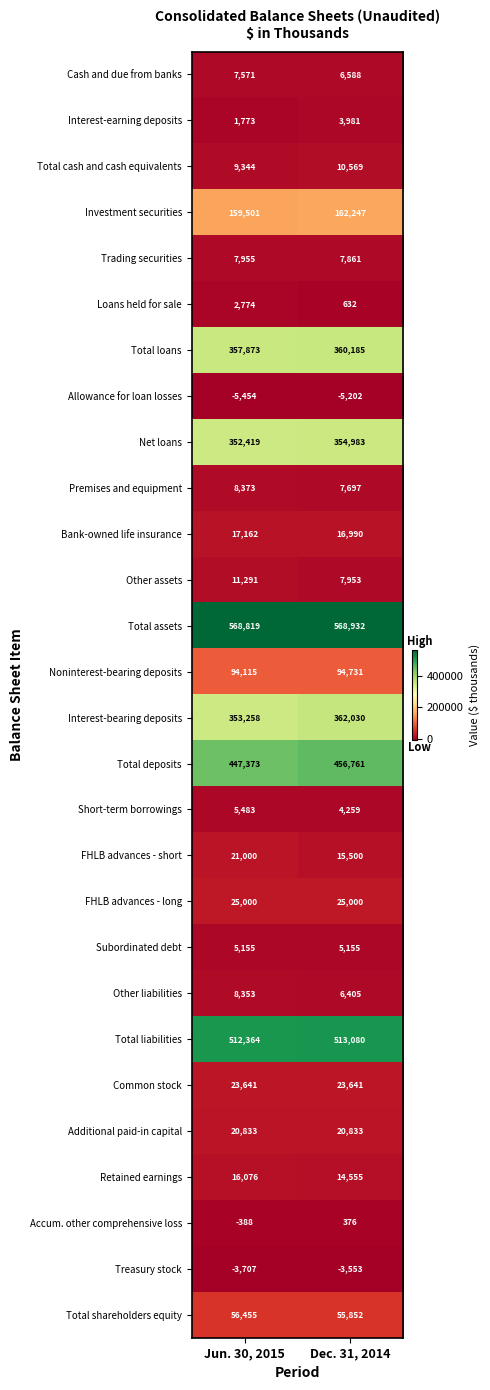

What is the difference between the maximum and minimum values in the Investment securities series?

2746